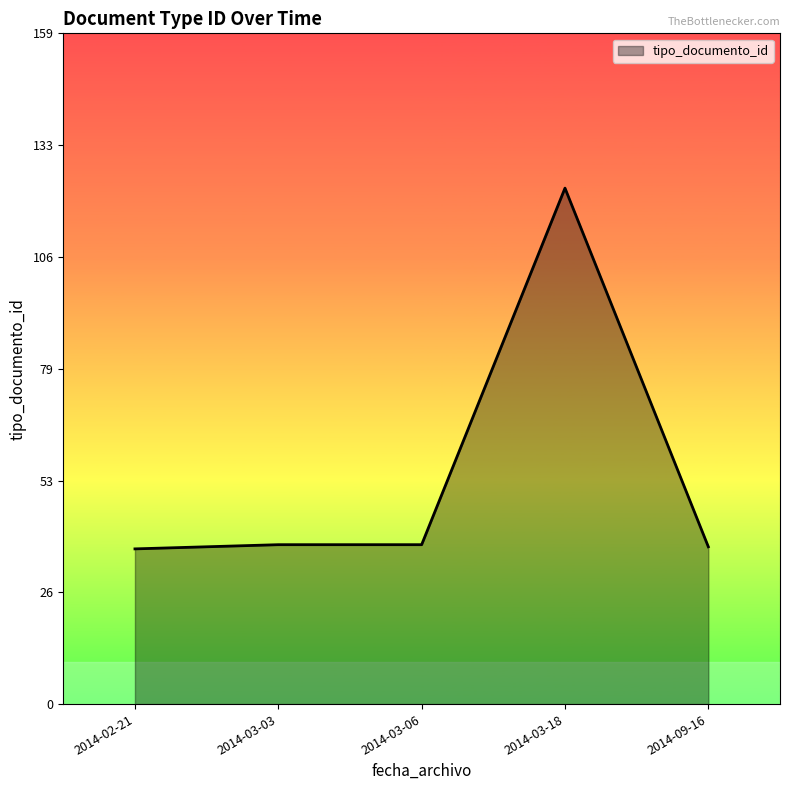

True or false: the data has more than 0 interior local peaks.

True